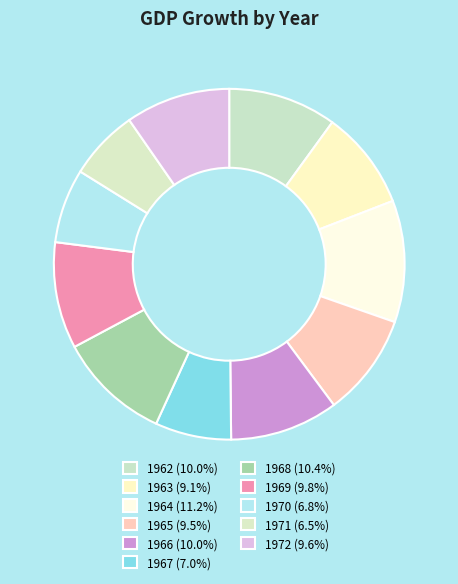

Approximately how many times larger is the value at 1962 compared to 1970?

1.5